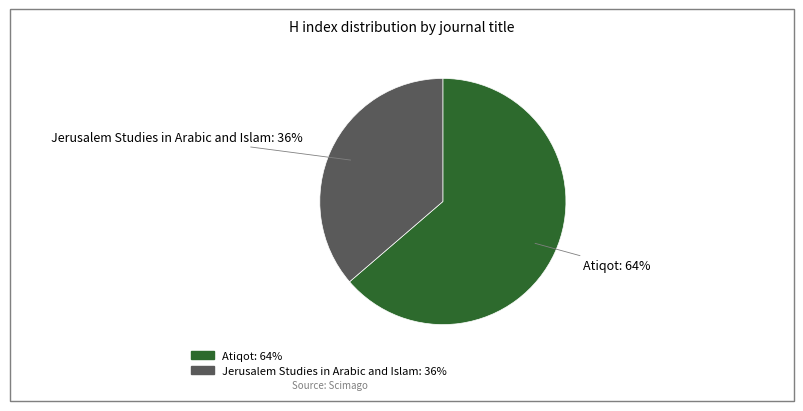

Count the number of slices in the pie.

2